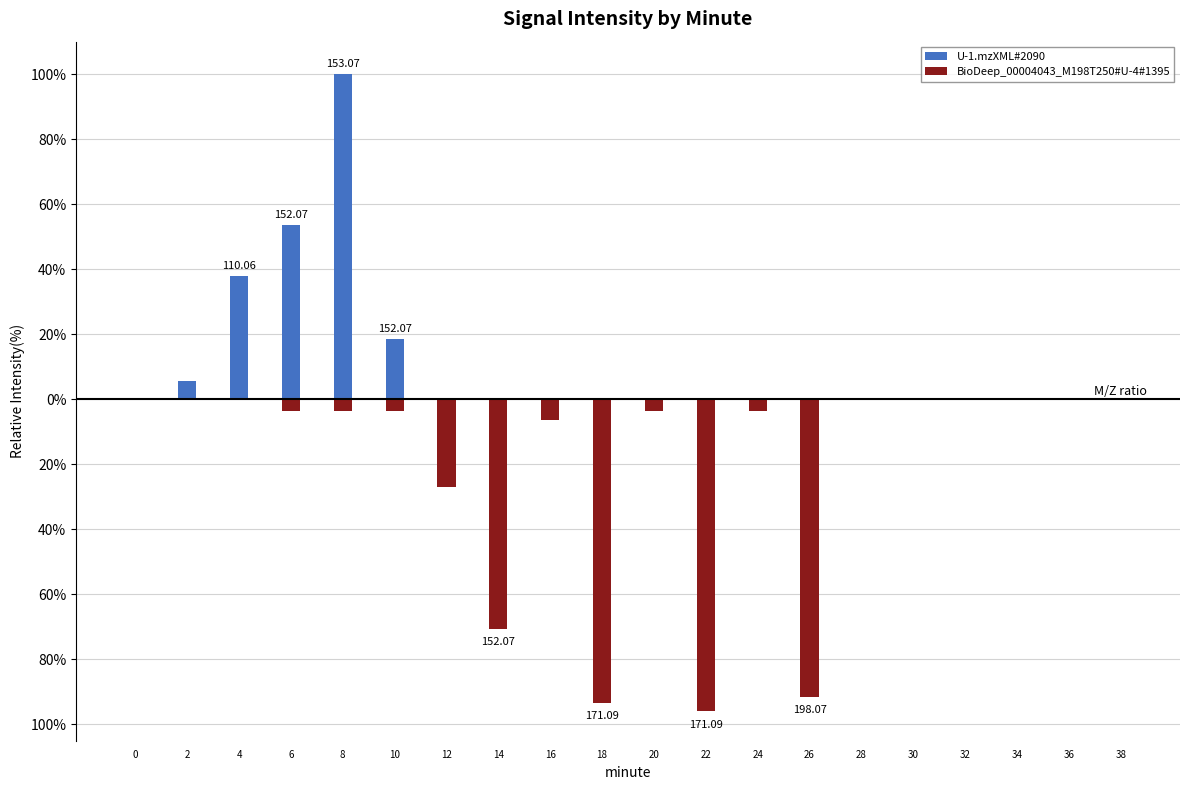

Reading left to right, what are all the values shown in this chart?

U-1.mzXML#2090: 0=0.0	2=5.5	4=38.0	6=53.5	8=100.0	10=18.5	12=0.0	14=0.0	16=0.0	18=0.0	20=0.0	22=0.0	24=0.0	26=0.0	28=0.0	30=0.0	32=0.0	34=0.0	36=0.0	38=0.0
BioDeep_00004043_M198T250#U-4#1395: 0=0.0	2=0.0	4=0.0	6=-3.5	8=-3.5	10=-3.5	12=-27.0	14=-70.5	16=-6.5	18=-93.5	20=-3.5	22=-96.0	24=-3.5	26=-91.5	28=0.0	30=0.0	32=0.0	34=0.0	36=0.0	38=0.0